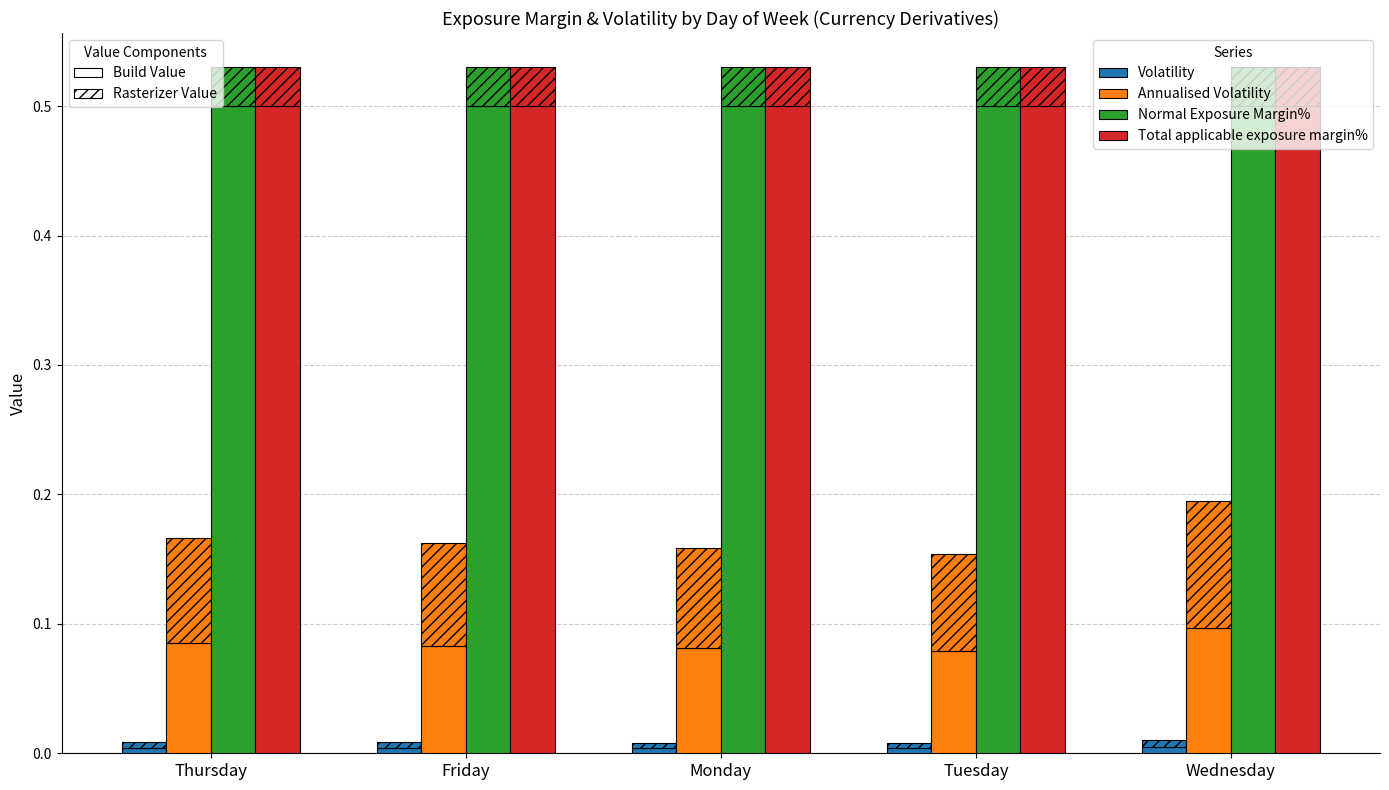

Reading right to left, what are all the values shown in this chart?

Volatility: 0.0	0.0	0.0	0.0	0.0
Annualised Volatility: 0.1	0.1	0.1	0.1	0.1
Normal Exposure Margin%: 0.5	0.5	0.5	0.5	0.5
Total applicable exposure margin%: 0.5	0.5	0.5	0.5	0.5